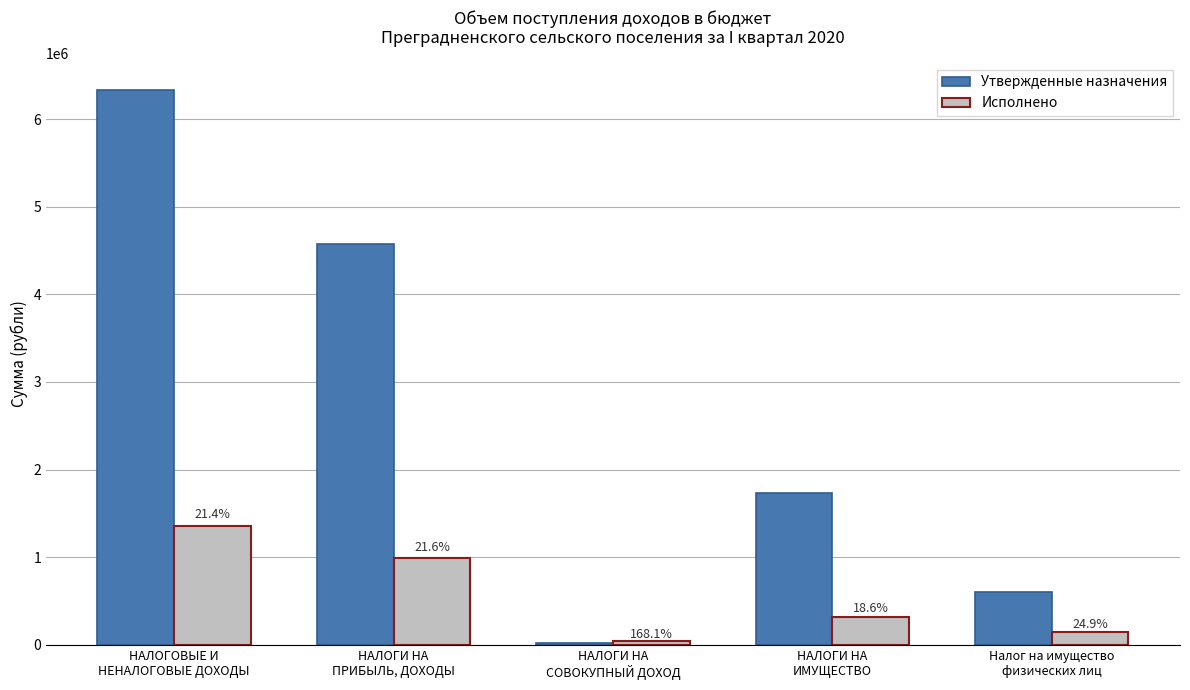

What is the value of the Утвержденные назначения bar at the 4th from the left?

1732000.0